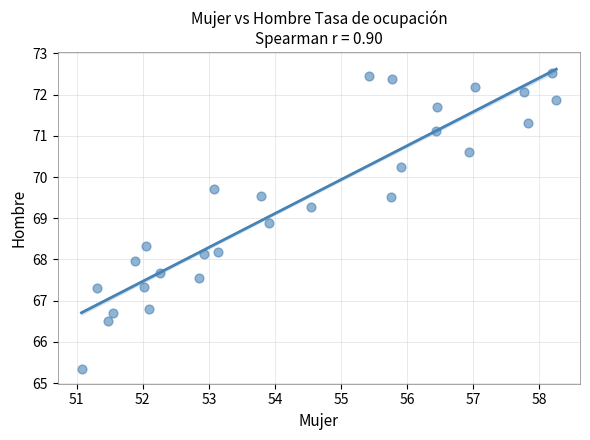

What is the range of Y values (max minus min)?

7.2